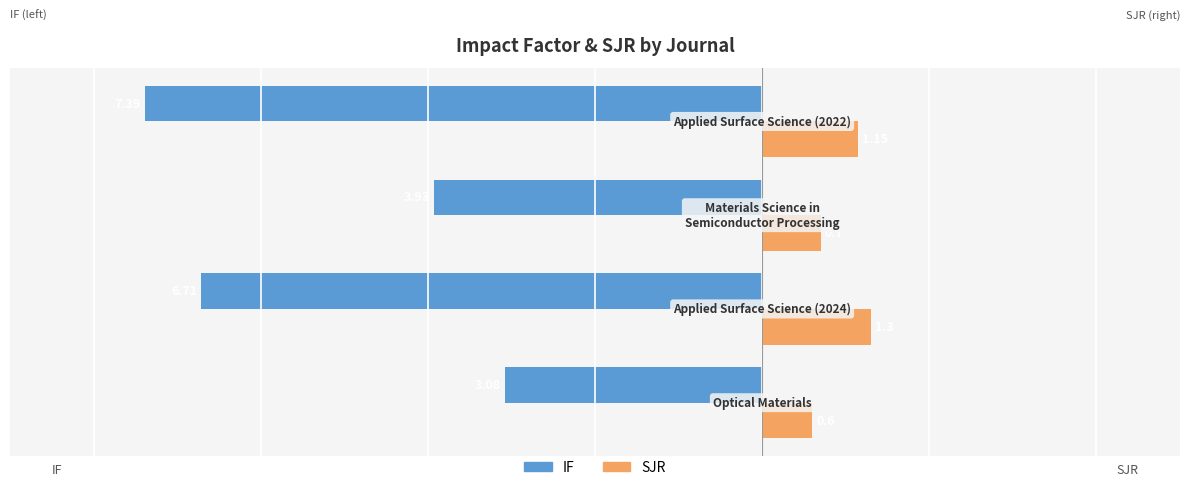

At how many categories does at least one series exceed 0?

4